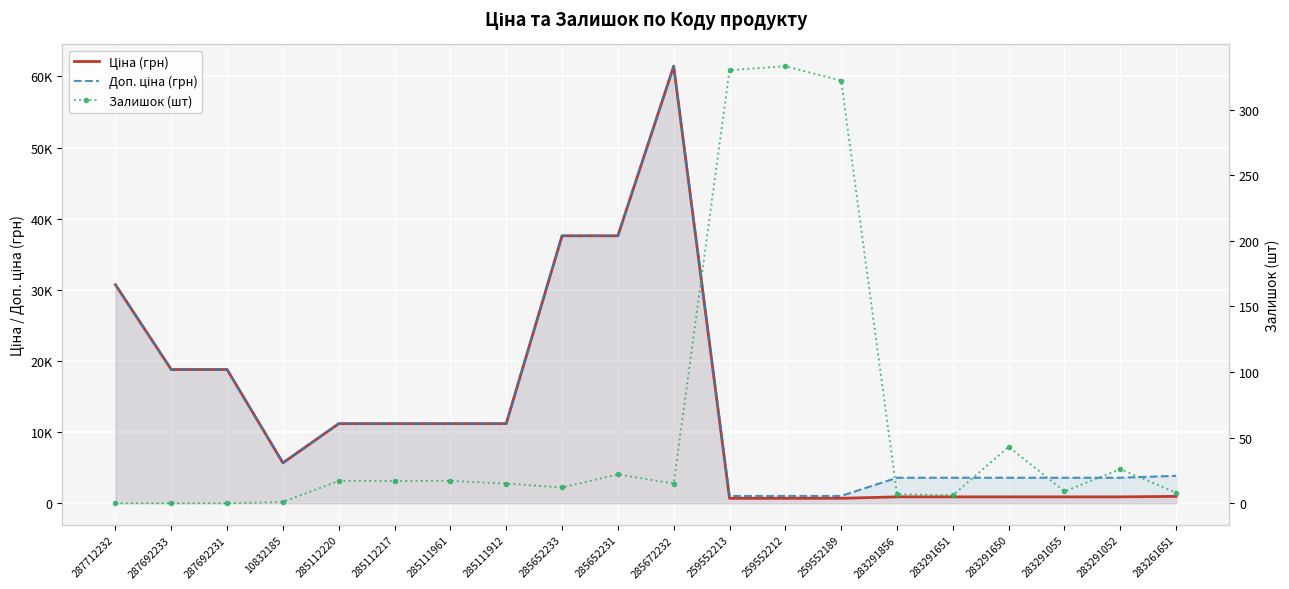

How many lines are shown in the chart?

3